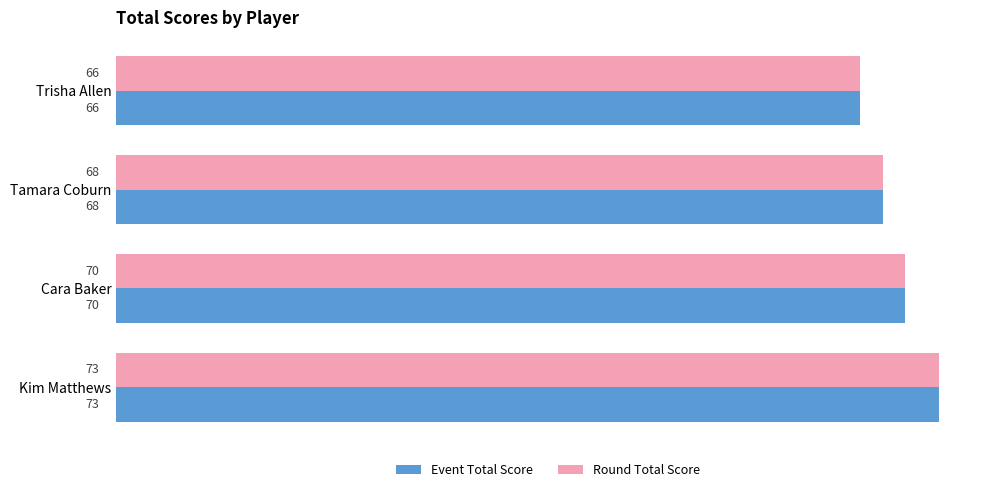

What is the greatest value displayed?

73